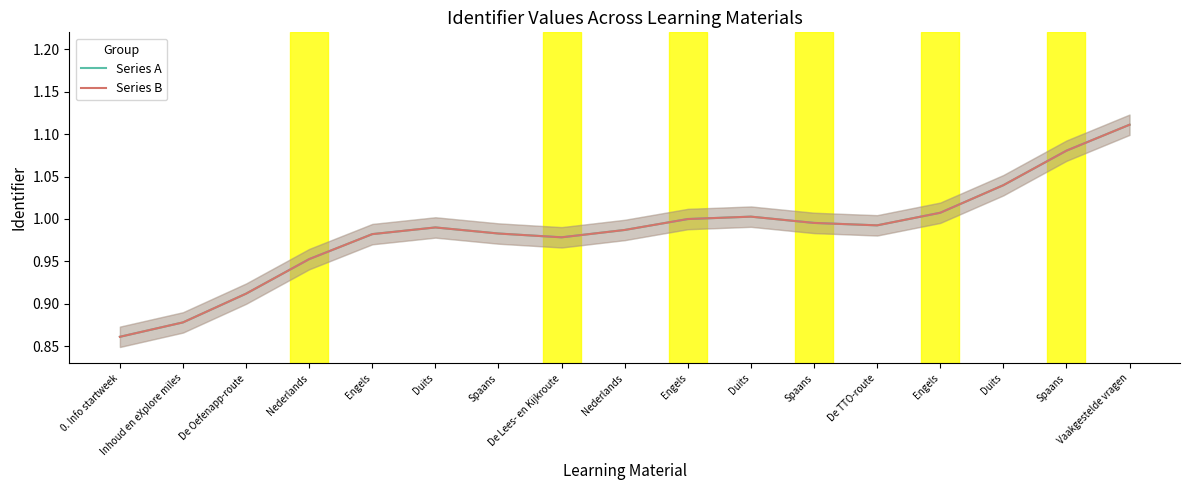

What is the total value across all series at Spaans?

2.0